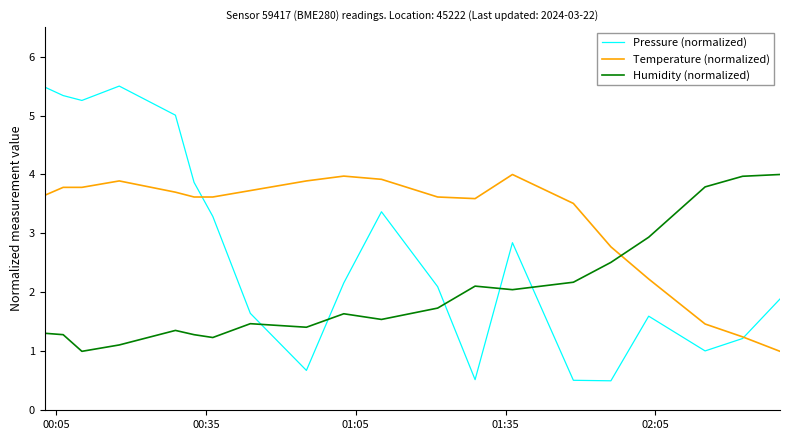

Reading right to left, list all the values displayed in this chart.

Pressure (normalized): 1.9	1.2	1.0	1.6	0.5	0.5	2.8	0.5	2.1	3.4	2.2	0.7	1.6	3.3	3.9	5.0	5.5	5.3	5.3	5.5
Temperature (normalized): 1.0	1.2	1.5	2.2	2.8	3.5	4.0	3.6	3.6	3.9	4.0	3.9	3.7	3.6	3.6	3.7	3.9	3.8	3.8	3.6
Humidity (normalized): 4.0	4.0	3.8	2.9	2.5	2.2	2.0	2.1	1.7	1.5	1.6	1.4	1.5	1.2	1.3	1.4	1.1	1.0	1.3	1.3